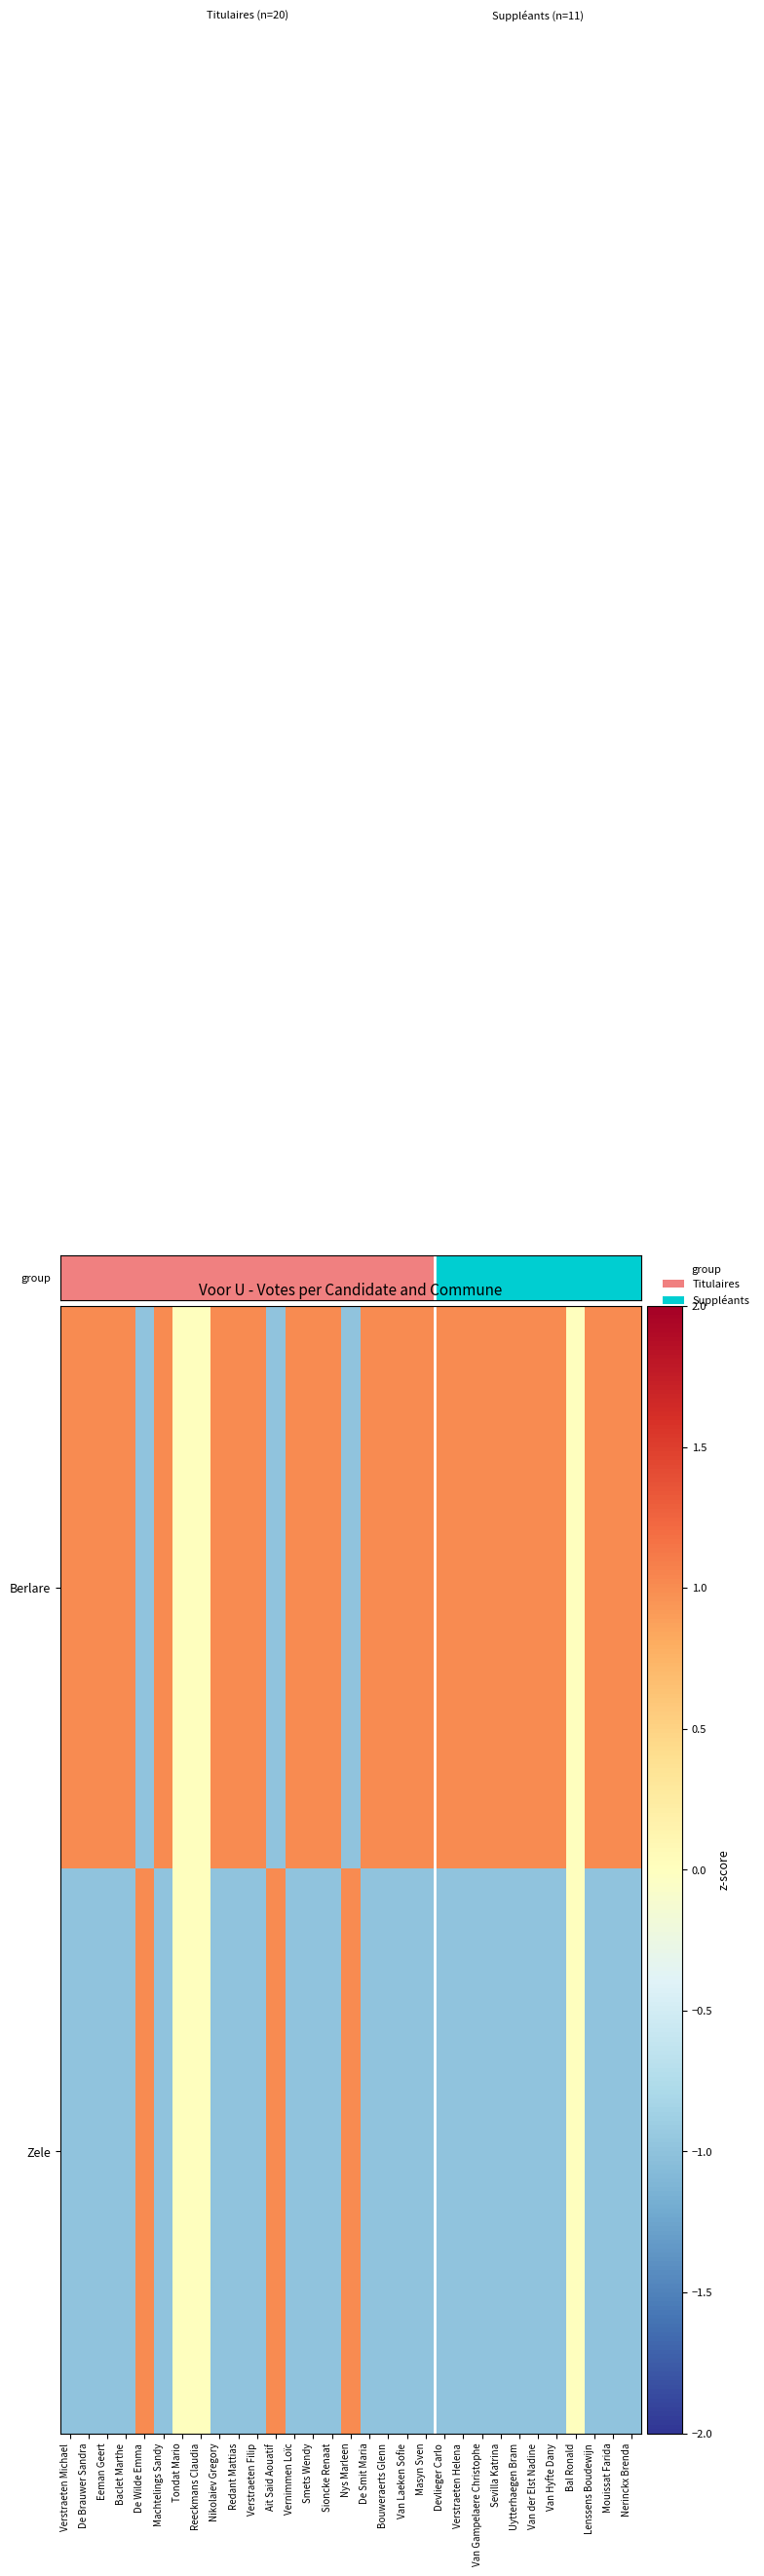

List the series in order of their peak value, highest first.

Berlare, Zele